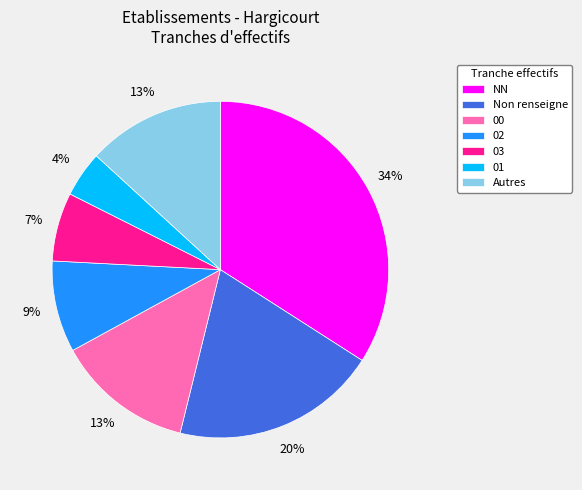

True or false: Non renseigne accounts for 20% of the total.

True